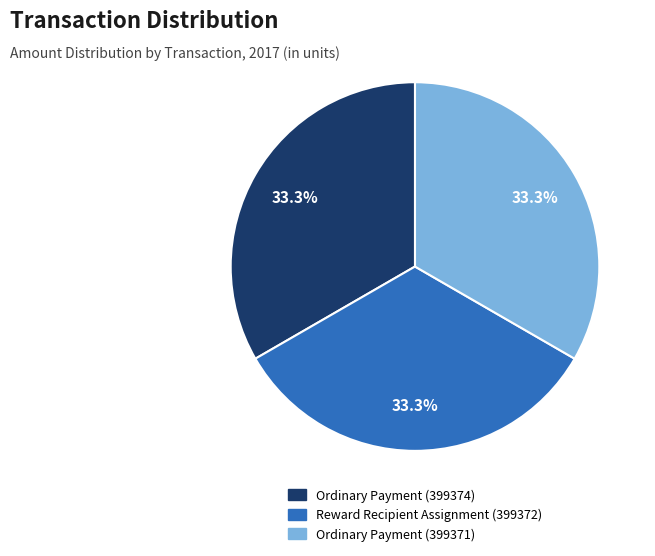

Does Ordinary Payment (399371) account for over 50% of the chart?

No